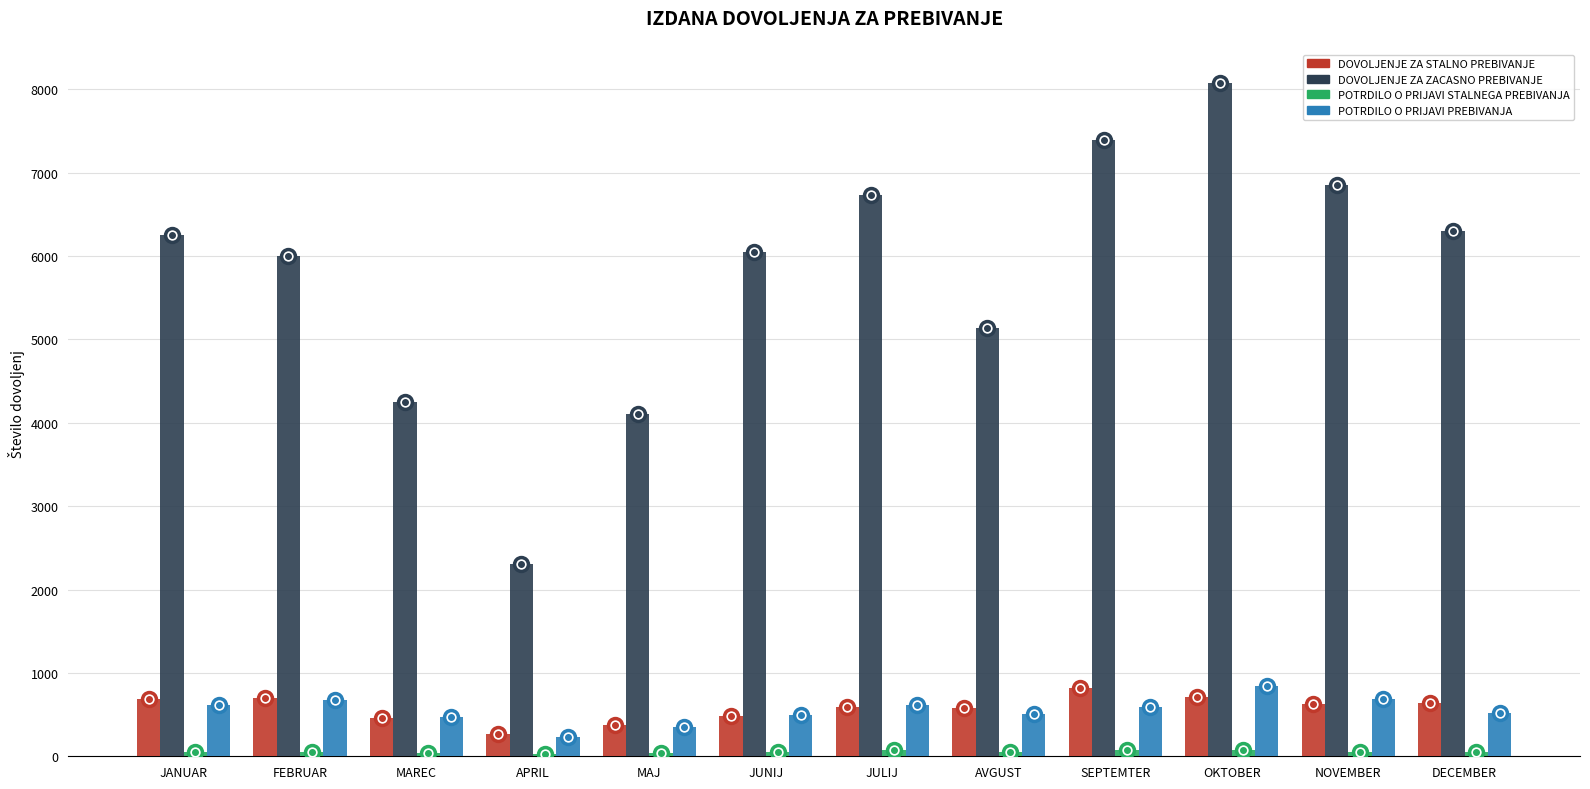

What is the sum of all POTRDILO O PRIJAVI PREBIVANJA values?

6608